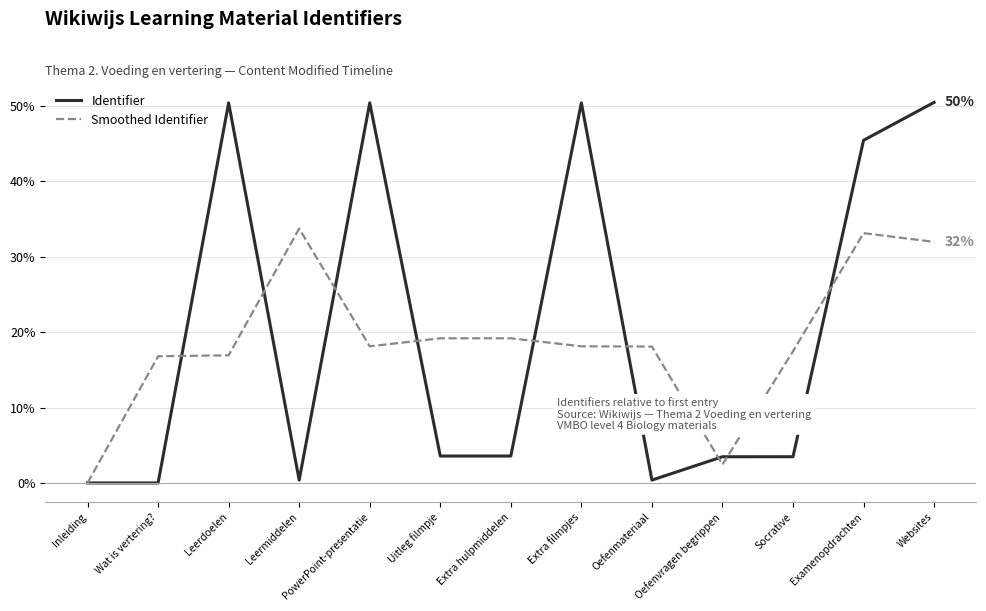

Is the value of Smoothed Identifier at Extra hulpmiddelen greater than the value of Identifier at Extra filmpjes?

No